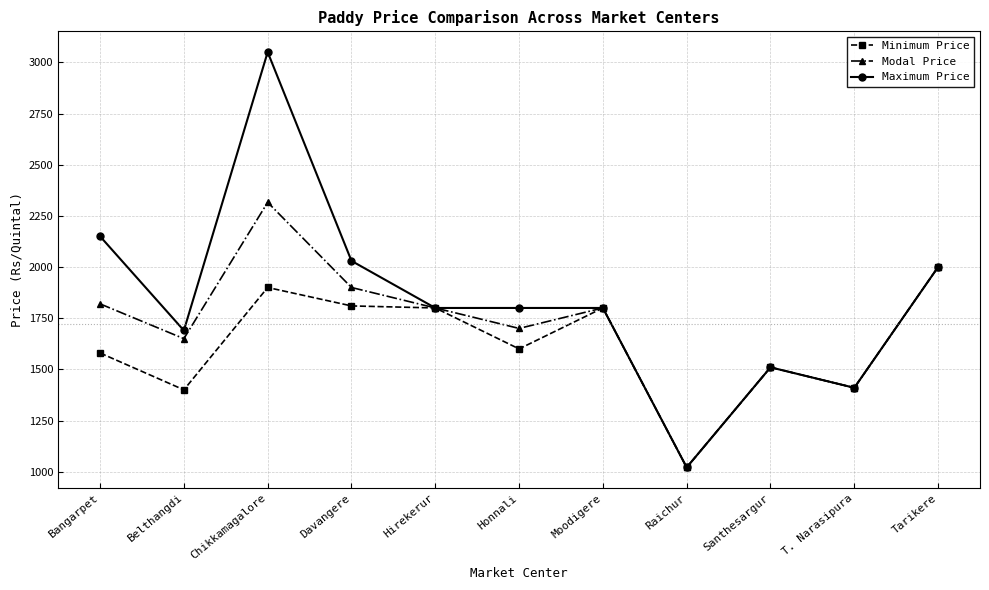

What is the sum of the Modal Price values at Moodigere and Honnali?

3500